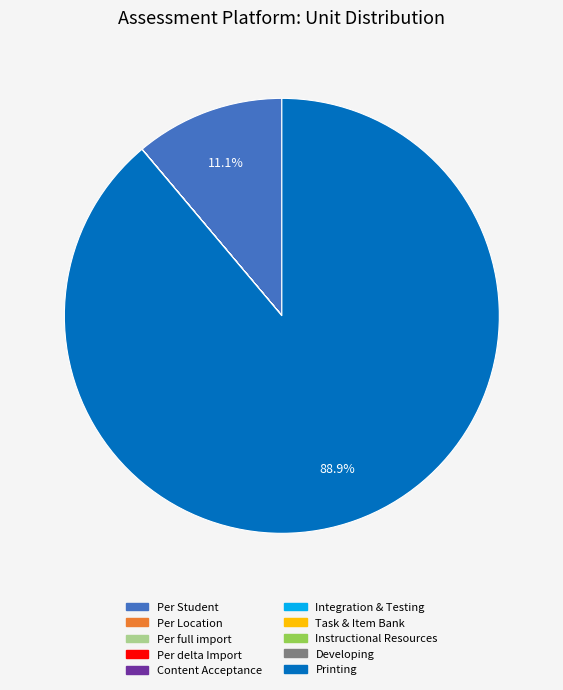

Is Printing the majority of the pie?

Yes